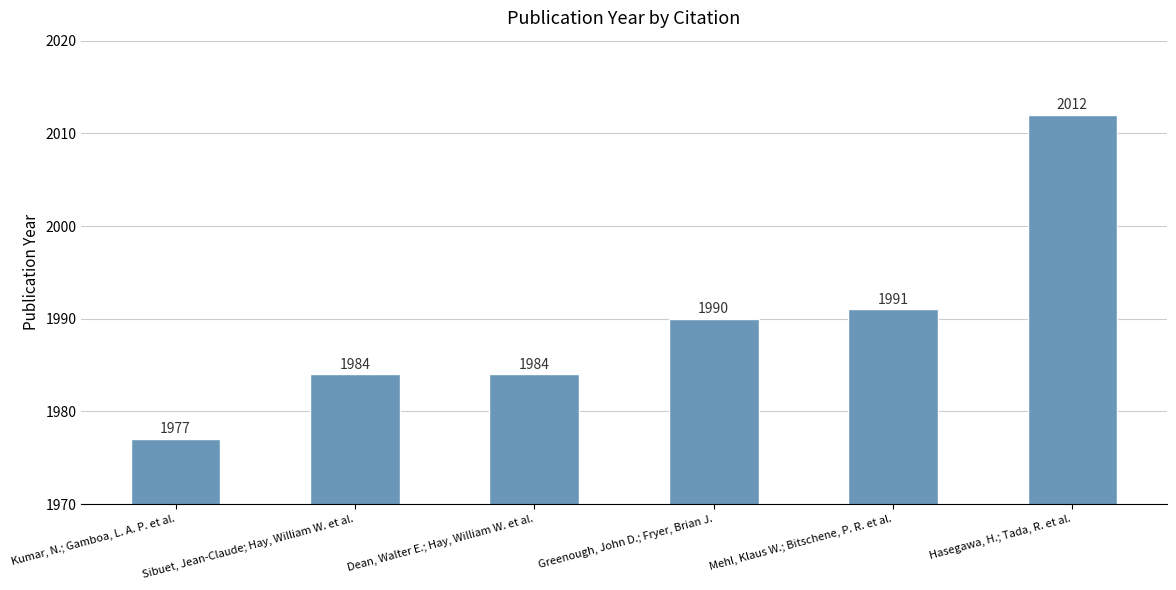

Where is the data nearest to the value 1994?

Mehl, Klaus W.; Bitschene, P. R. et al.